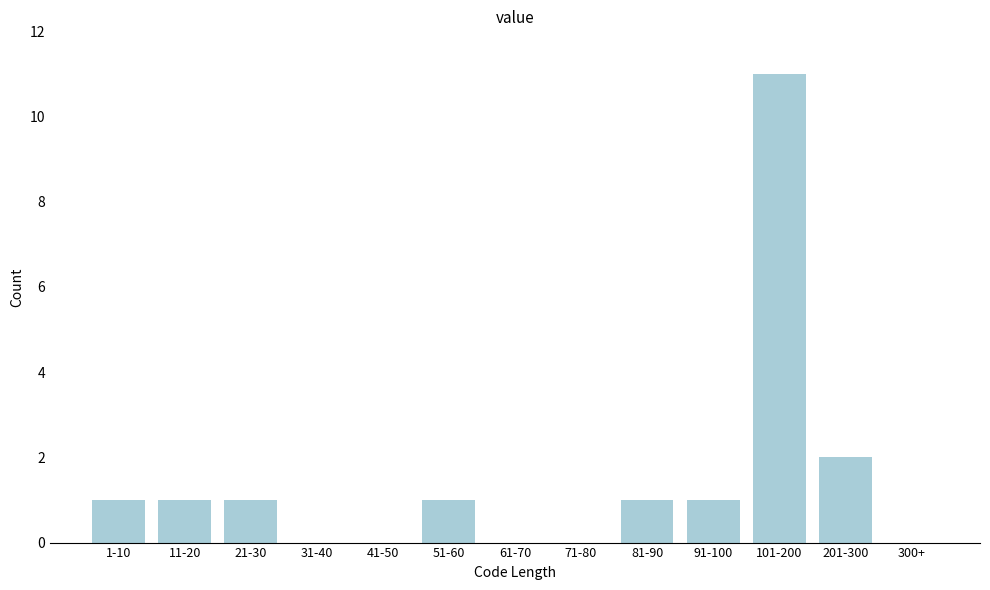

Reading left to right, transcribe all the data shown in this chart.

1-10=1	11-20=1	21-30=1	31-40=0	41-50=0	51-60=1	61-70=0	71-80=0	81-90=1	91-100=1	101-200=11	201-300=2	300+=0